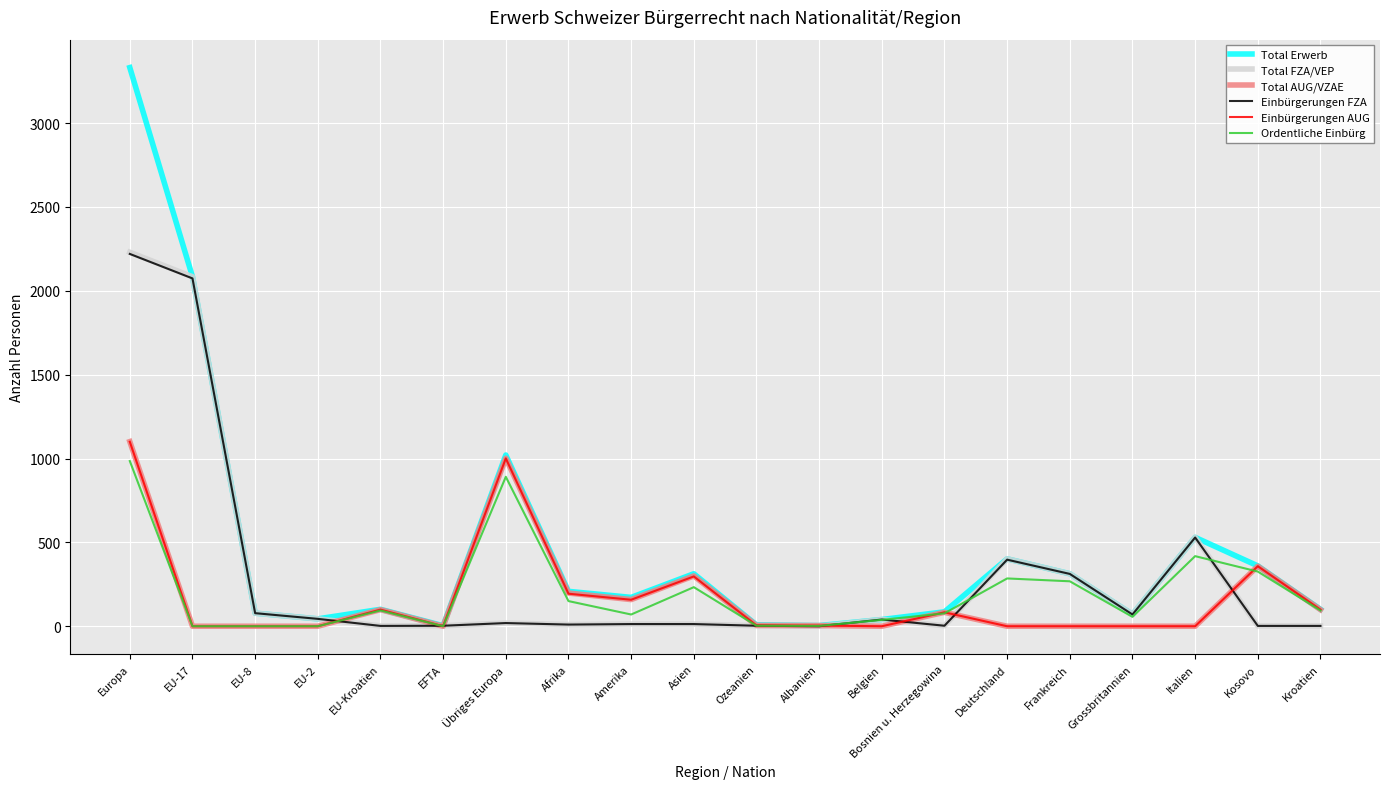

What is the difference between the highest and lowest values at Europa?

2346